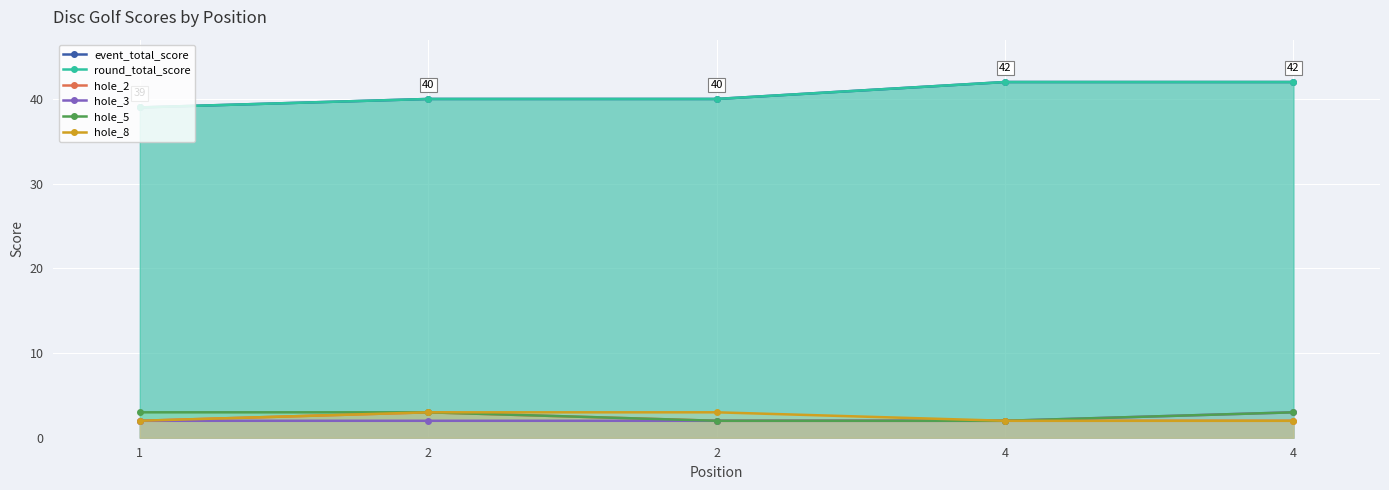

True or false: hole_3 and event_total_score cross at least once.

False